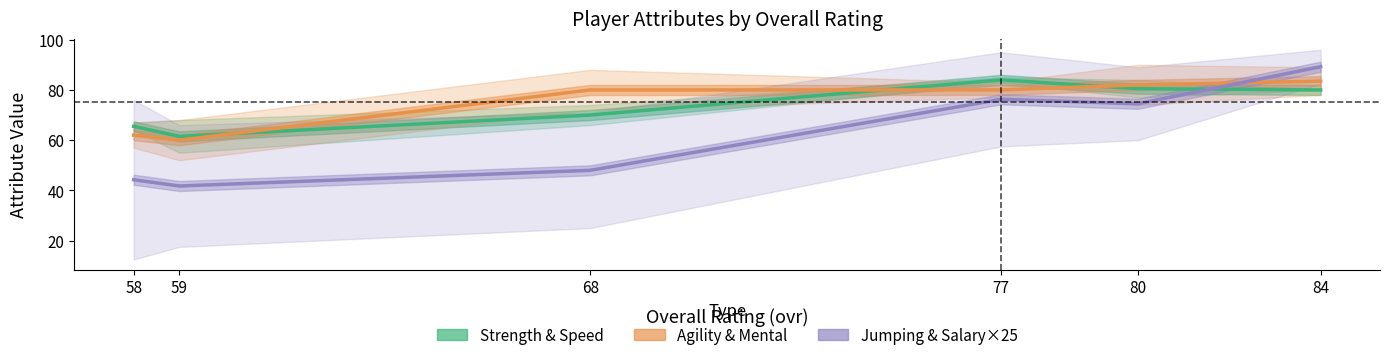

Which has a higher value, 77 or 84?

77